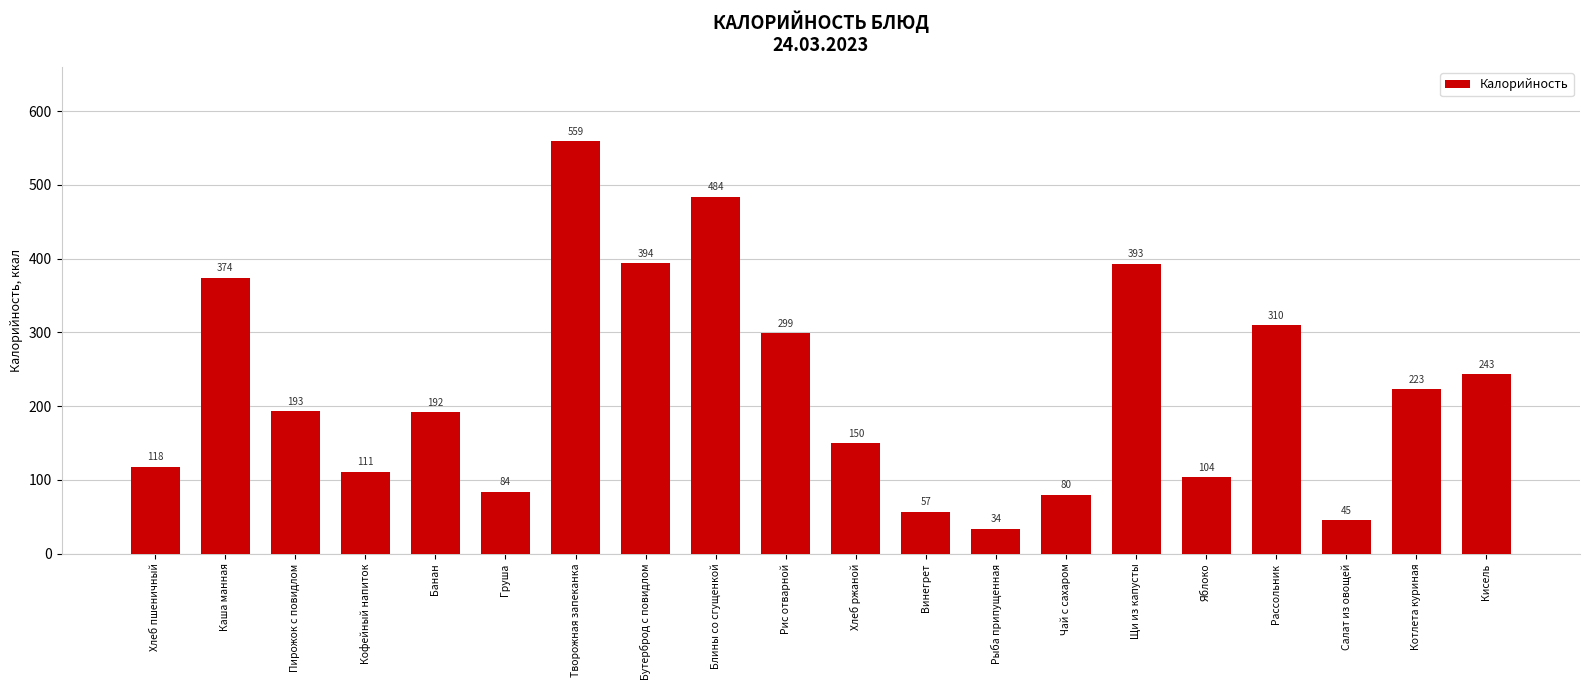

What position from the left is Блины со сгущенкой?

9